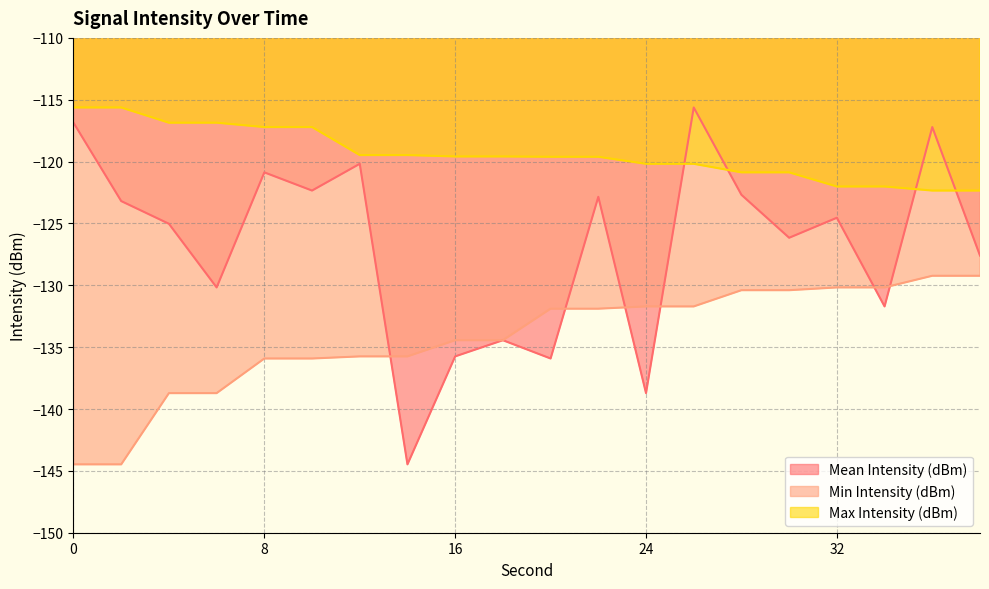

True or false: Max Intensity (dBm) and Min Intensity (dBm) cross at least once.

False